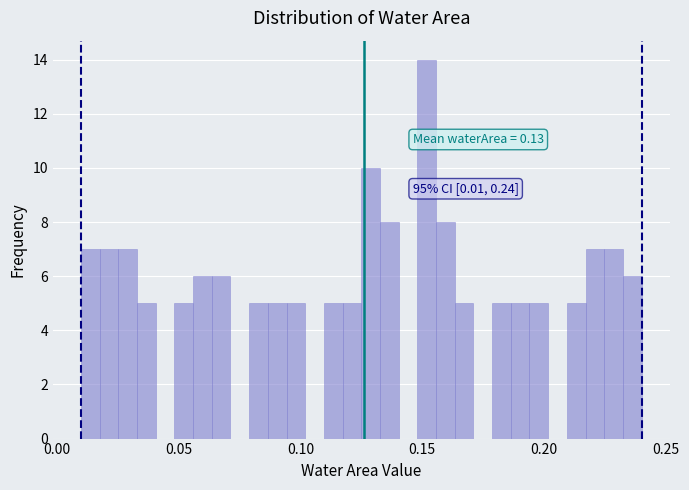

Around what value on the x-axis is the tallest bar? Give the approximate position of its centre, as read against the axis.

0.150